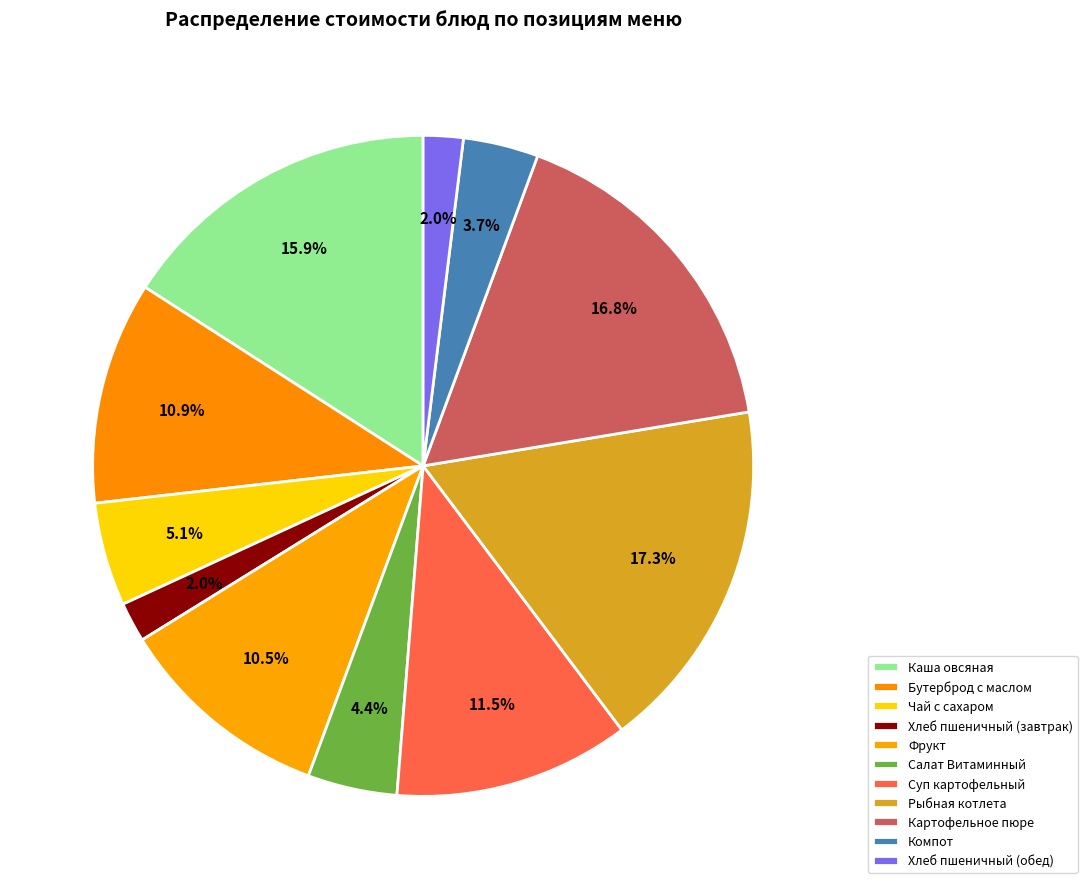

How many slices are in this pie chart?

11